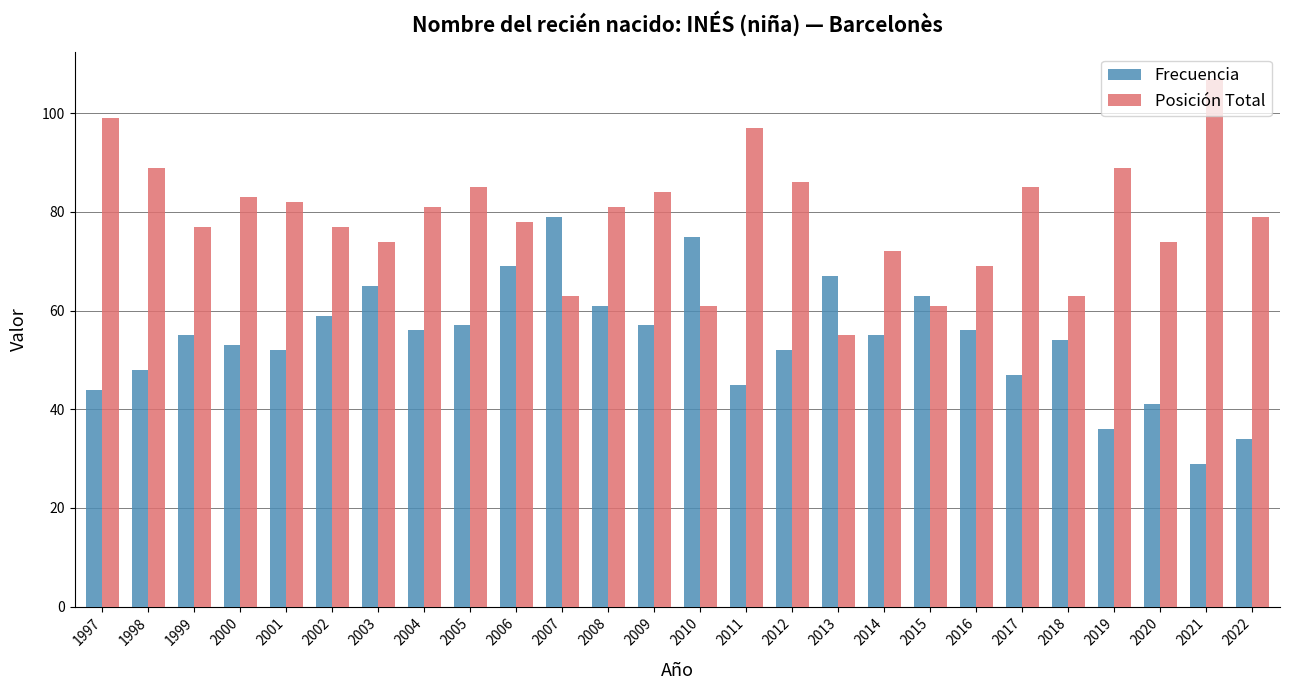

What is the difference between the maximum and minimum values in the Frecuencia series?

50